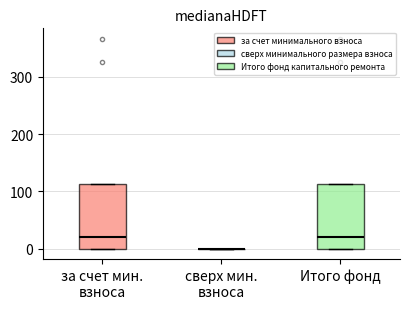

Reading left to right, read every box against the y-axis: the position of its median line, the range the box covers, and the ends of its whiskers. The values are not printed on the chart, so give them approximately, as read against the axis.

за счет мин. взноса: median 20, box 0 to 110, whiskers 0 to 110
сверх мин. взноса: box collapsed to a line at 0, whiskers 0 to 0
Итого фонд: median 20, box 0 to 110, whiskers 0 to 110